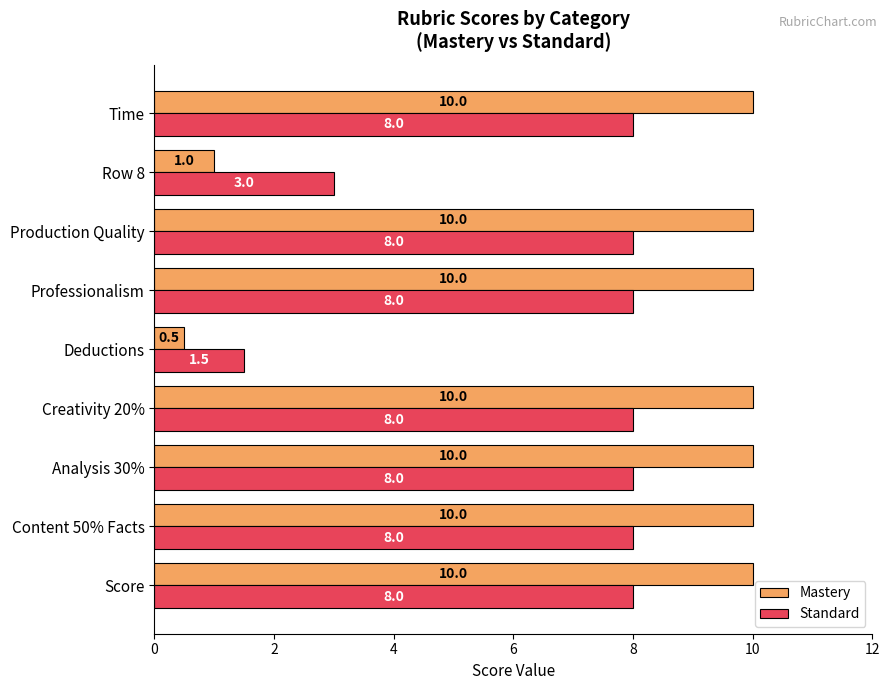

What is the total value across all series at Score?

18.0